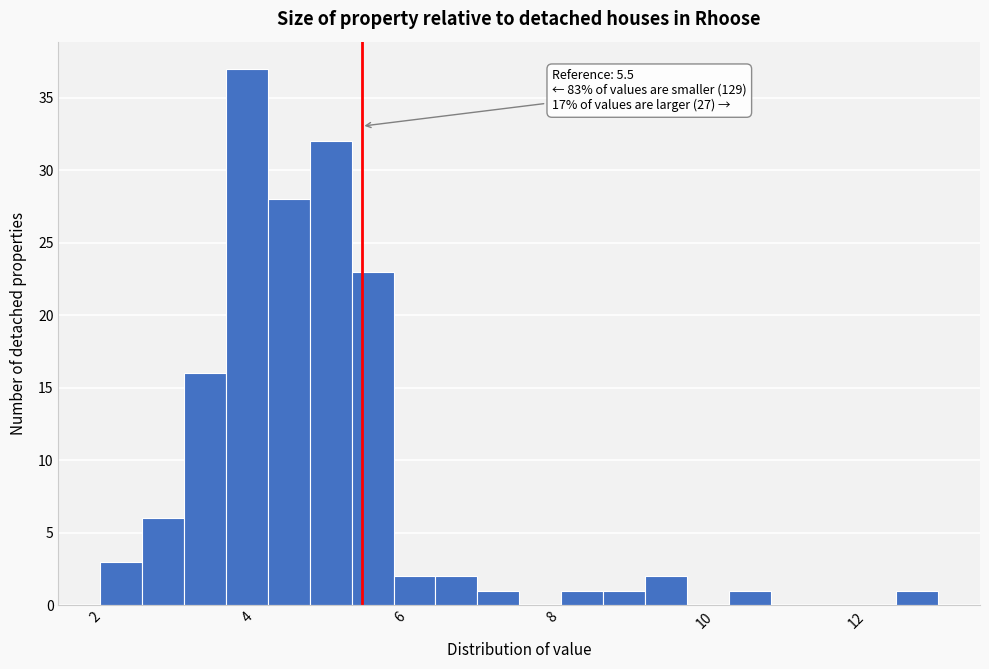

Around what value on the x-axis is the tallest bar? Give the approximate position of its centre, as read against the axis.

4.0